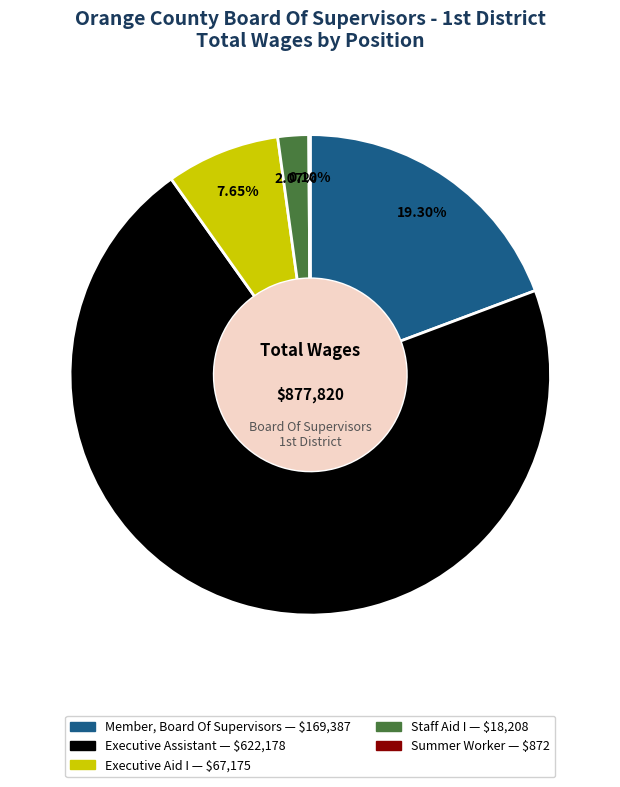

To the nearest percent, what percentage of the pie is Member, Board Of Supervisors?

19%